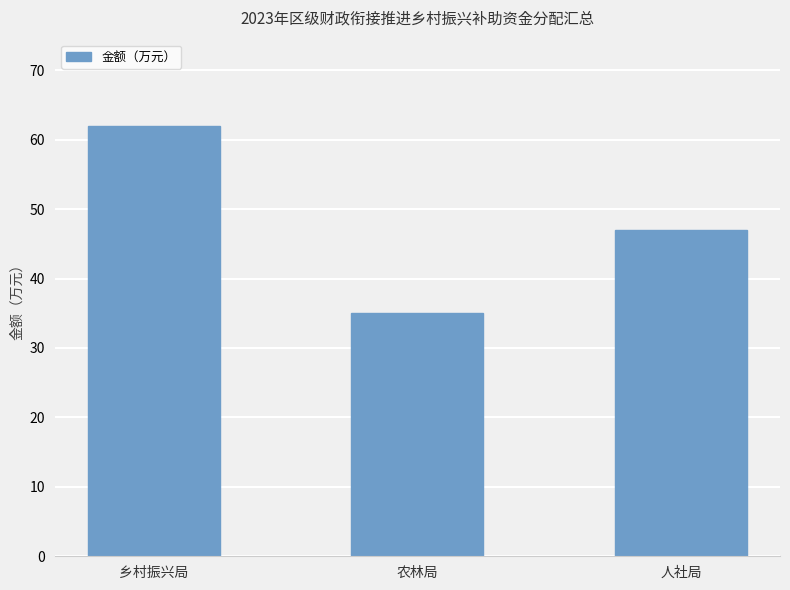

What is the label of the 3rd bar from the right?

乡村振兴局